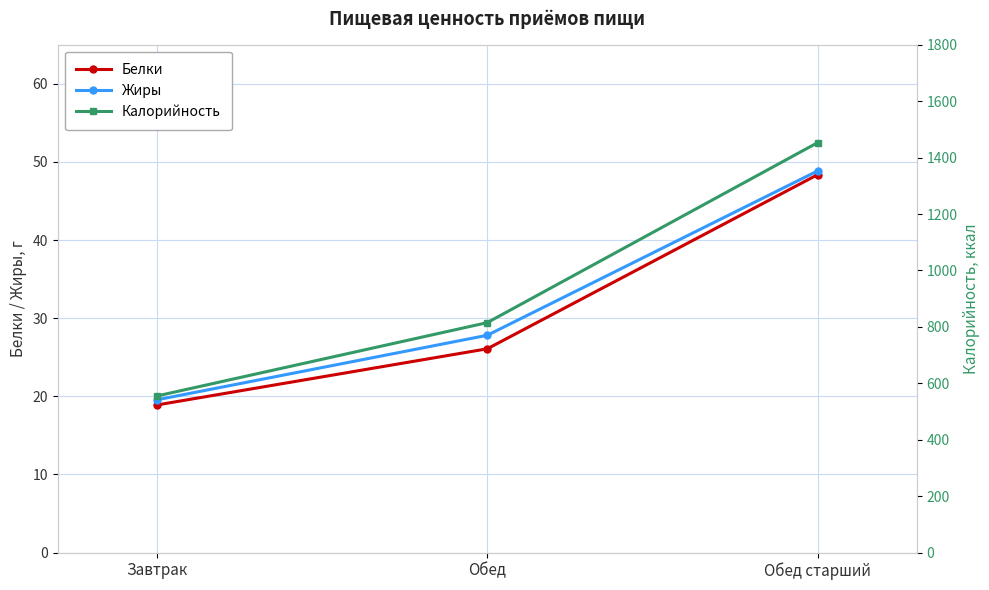

What is the sum of the Белки values at Обед and Обед старший?

74.4